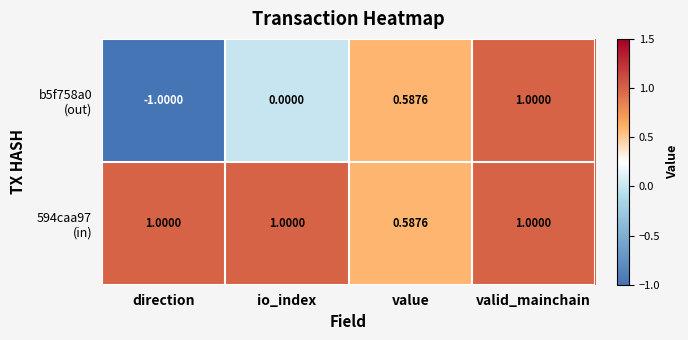

Which label corresponds to the smallest value in the chart?

direction